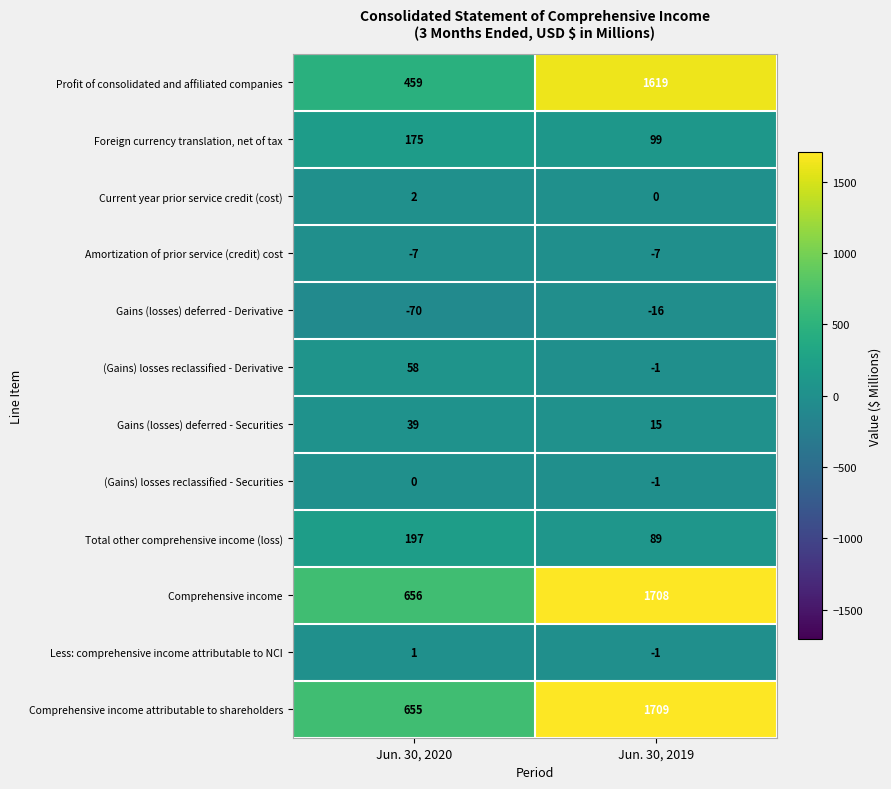

List the series in order of their peak value, highest first.

Comprehensive income attributable to shareholders, Comprehensive income, Profit of consolidated and affiliated companies, Total other comprehensive income (loss), Foreign currency translation, net of tax, (Gains) losses reclassified - Derivative, Gains (losses) deferred - Securities, Current year prior service credit (cost), Less: comprehensive income attributable to NCI, (Gains) losses reclassified - Securities, Amortization of prior service (credit) cost, Gains (losses) deferred - Derivative